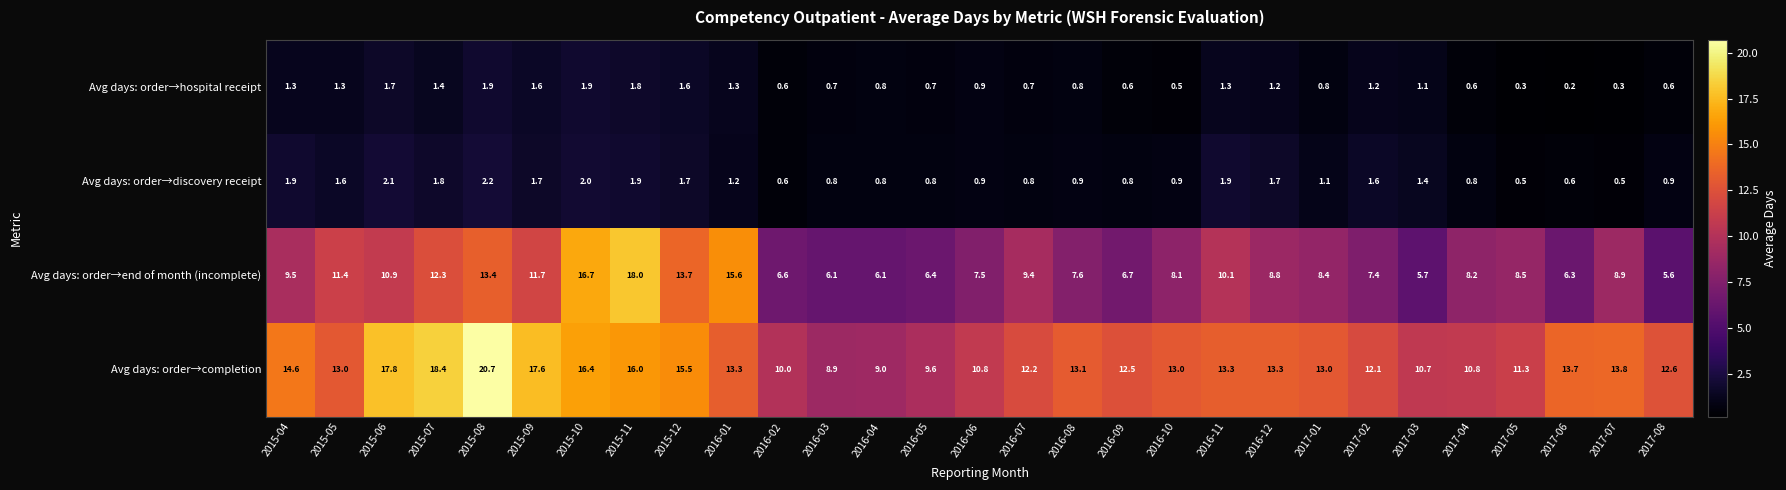

What is the difference between the highest and lowest values at 2016-04?

8.2